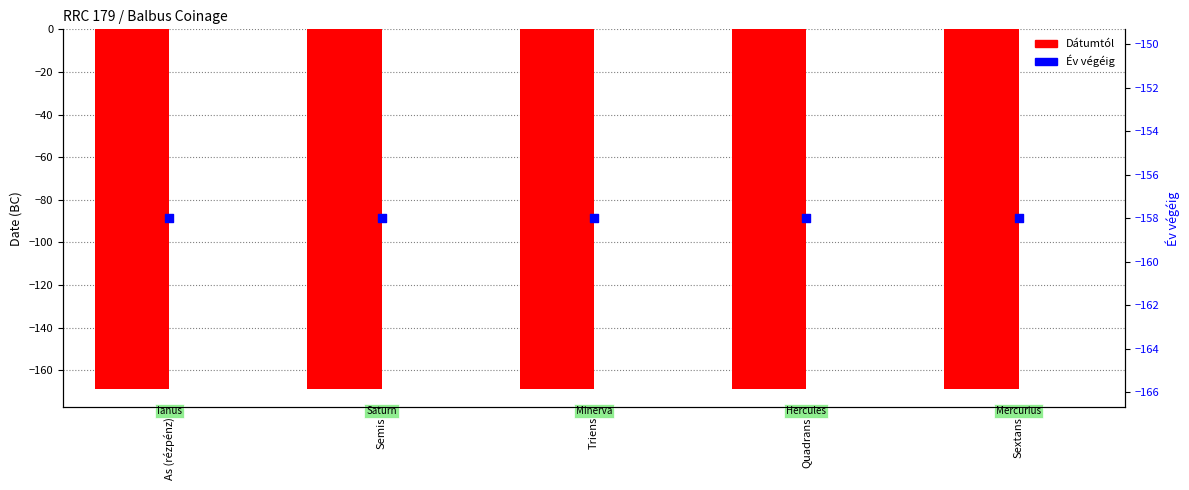

Which series reaches the minimum Y coordinate?

Dátumtól